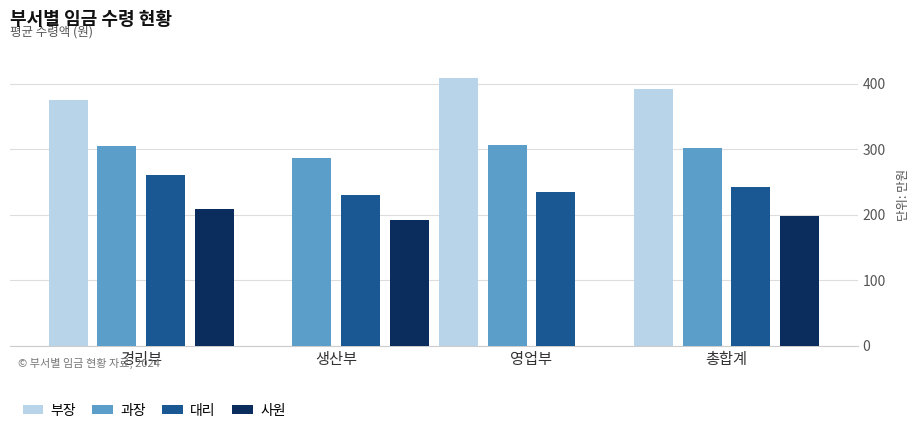

What position from the right is 경리부?

4